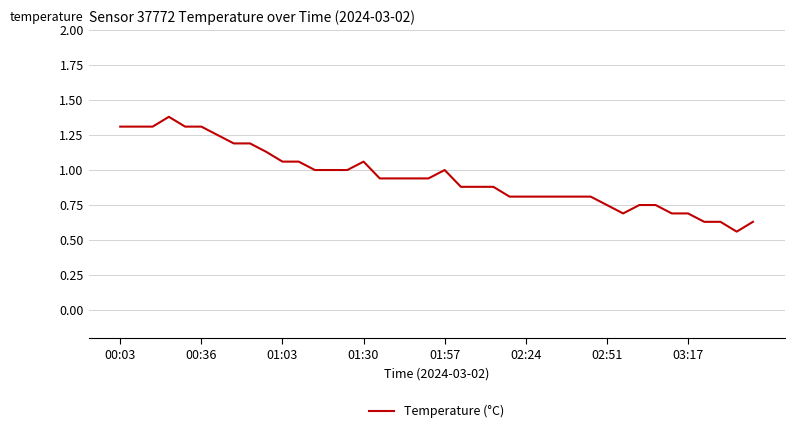

True or false: there are more than 0 points higher than both neighbors.

True